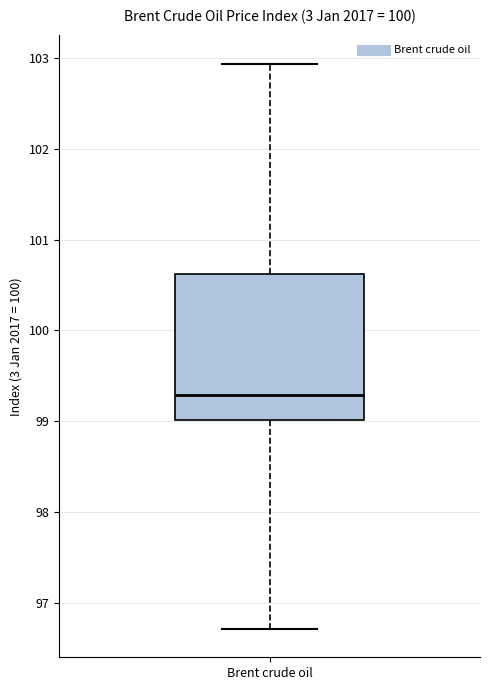

Where is the upper edge of the box for Brent crude oil on the y-axis? The values are not printed on the chart, so give them approximately, as read against the axis.

100.6